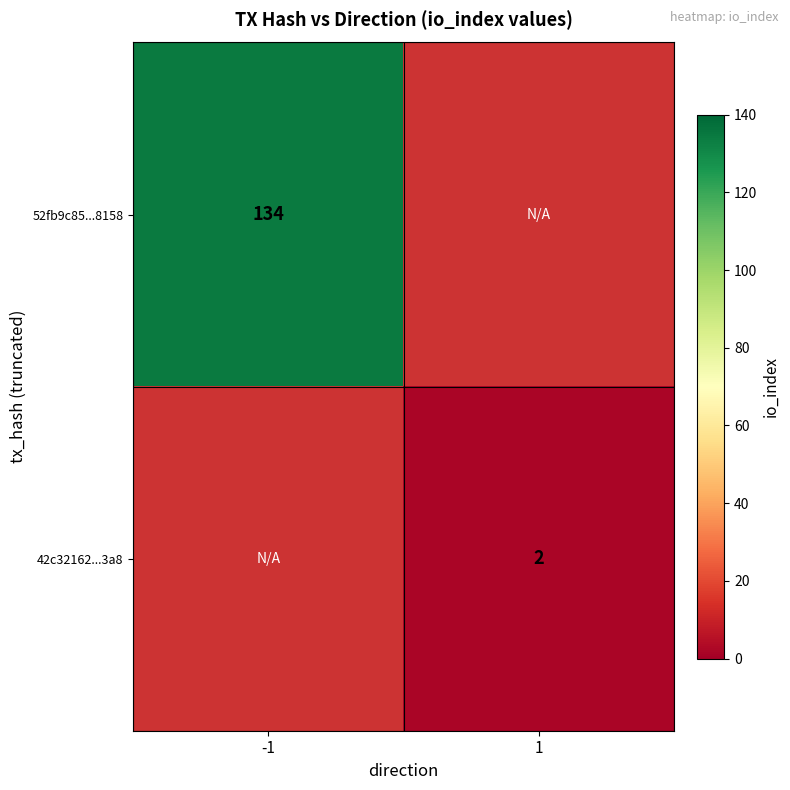

Is it true that 42c32162...3a8 equals 1 at 1?

False